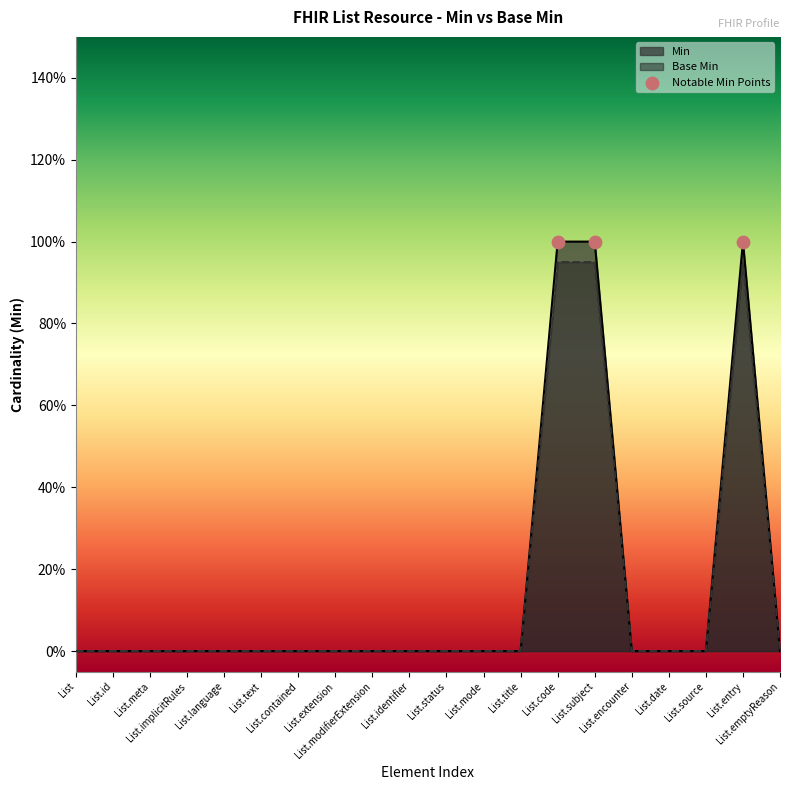

At which category is the sum across all series the highest?

List.code